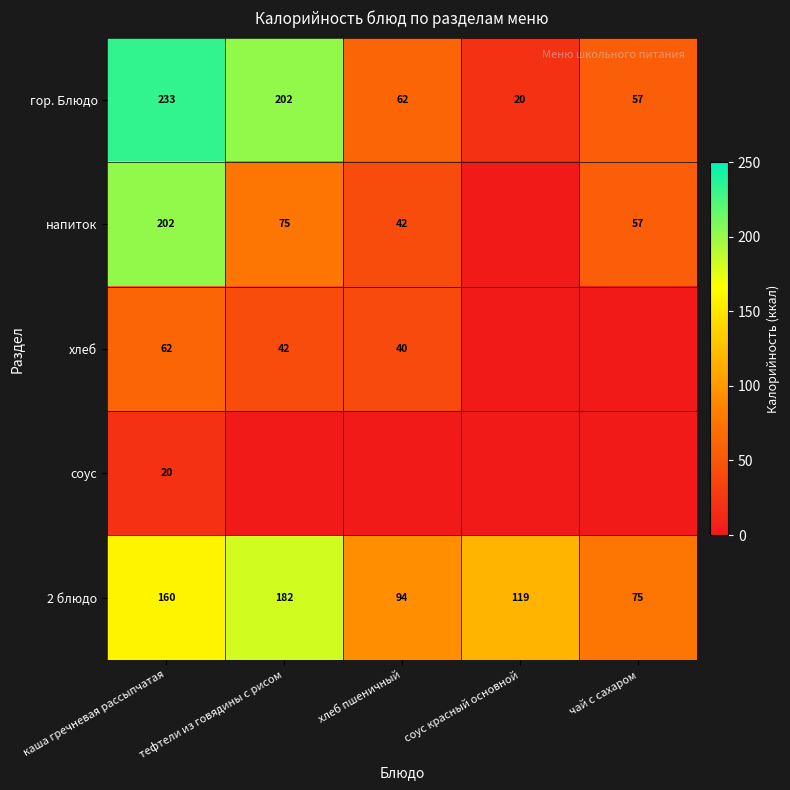

At which label does гор. Блюдо first exceed 62?

каша гречневая рассыпчатая